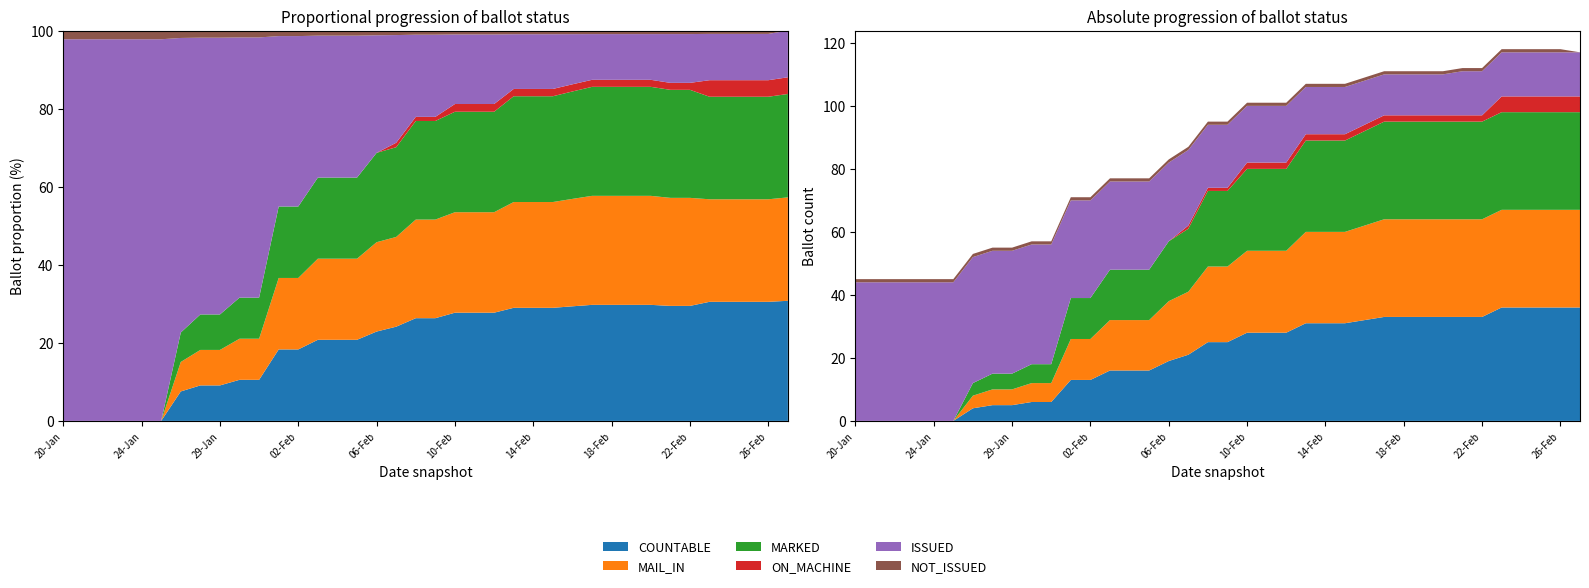

Reading left to right, what are all the values shown in this chart?

COUNTABLE: 0	0	0	0	0	0	4	5	5	6	6	13	13	16	16	16	19	21	25	25	28	28	28	31	31	31	32	33	33	33	33	33	33	36	36	36	36	36
MAIL_IN: 0	0	0	0	0	0	4	5	5	6	6	13	13	16	16	16	19	20	24	24	26	26	26	29	29	29	30	31	31	31	31	31	31	31	31	31	31	31
MARKED: 0	0	0	0	0	0	4	5	5	6	6	13	13	16	16	16	19	20	24	24	26	26	26	29	29	29	30	31	31	31	31	31	31	31	31	31	31	31
ON_MACHINE: 0	0	0	0	0	0	0	0	0	0	0	0	0	0	0	0	0	1	1	1	2	2	2	2	2	2	2	2	2	2	2	2	2	5	5	5	5	5
ISSUED: 44	44	44	44	44	44	40	39	39	38	38	31	31	28	28	28	25	24	20	20	18	18	18	15	15	15	14	13	13	13	13	14	14	14	14	14	14	14
NOT_ISSUED: 1	1	1	1	1	1	1	1	1	1	1	1	1	1	1	1	1	1	1	1	1	1	1	1	1	1	1	1	1	1	1	1	1	1	1	1	1	0